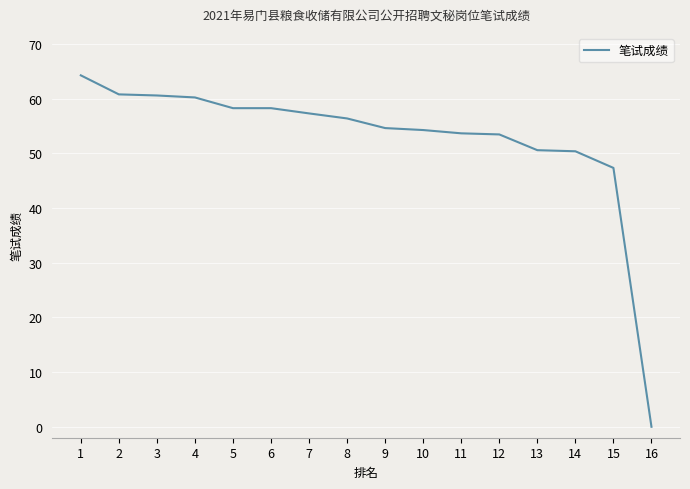

Is this an area chart (filled region under the line)?

No